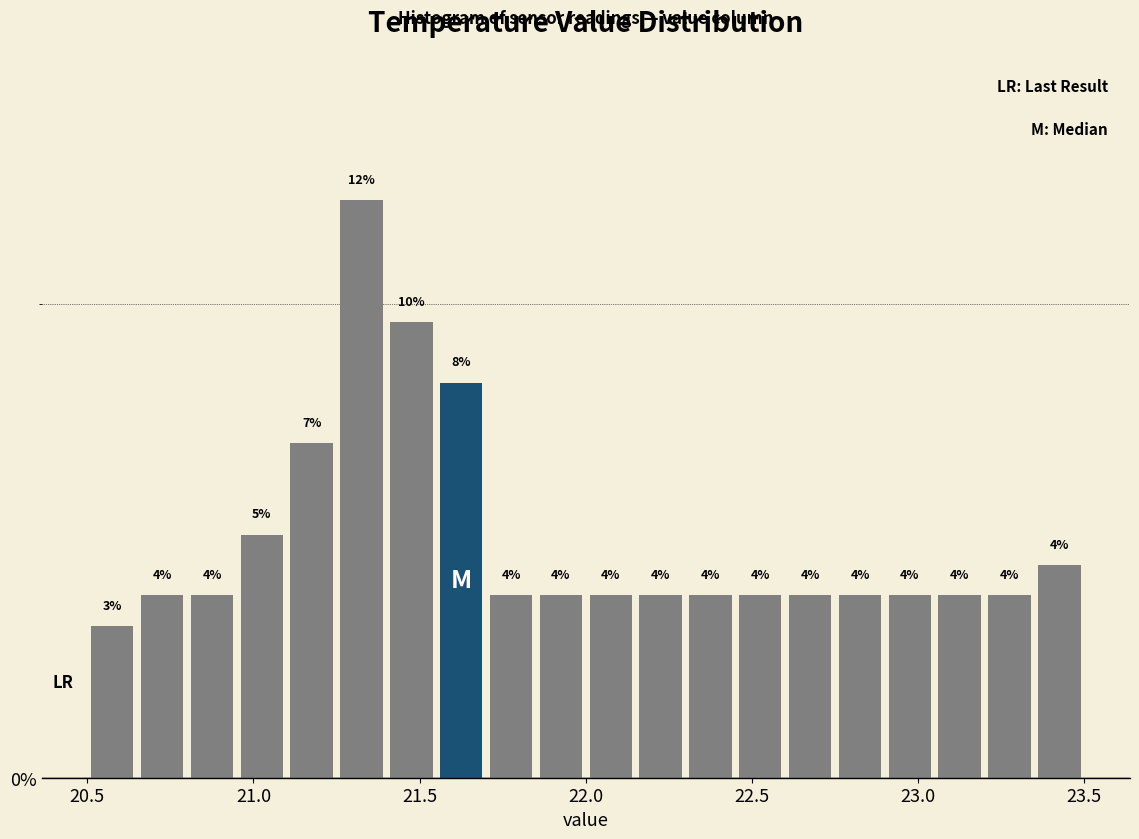

Read against the x-axis, roughly where is the centre of the tallest bar?

21.35